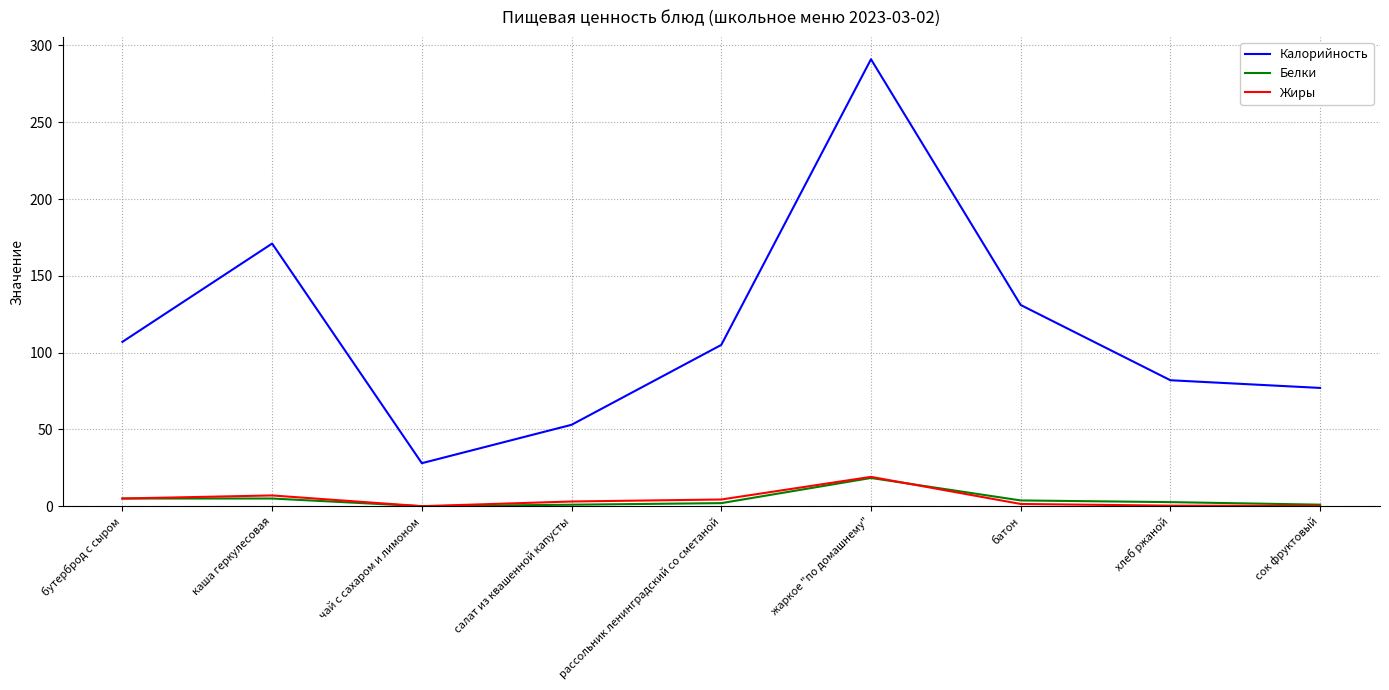

Which series has the largest range (max minus min)?

Калорийность